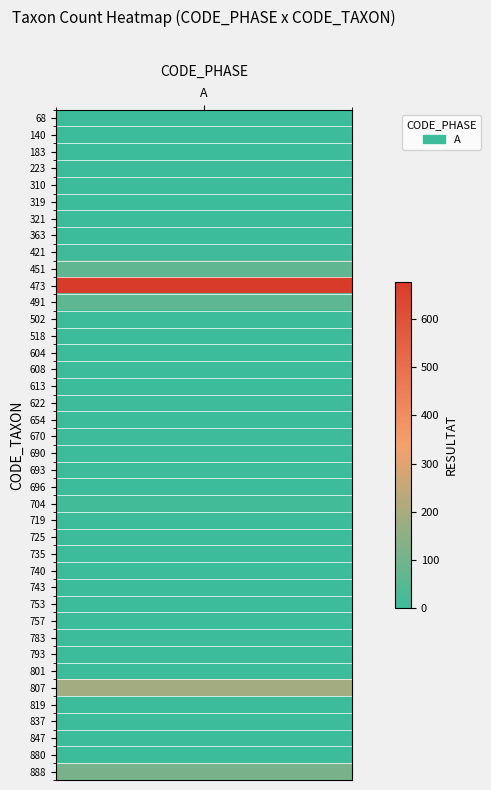

What is the difference between the values at 6 and 17?

5